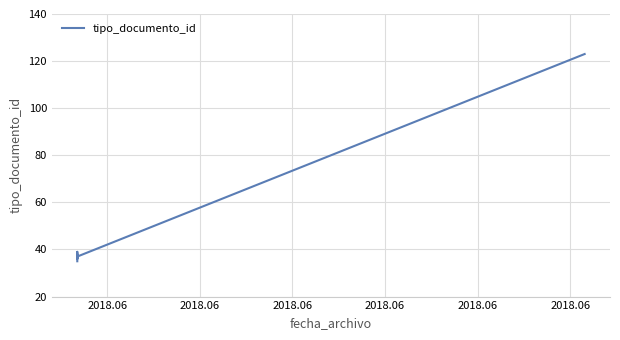

The value at 2018.06 is 37. True or false?

True